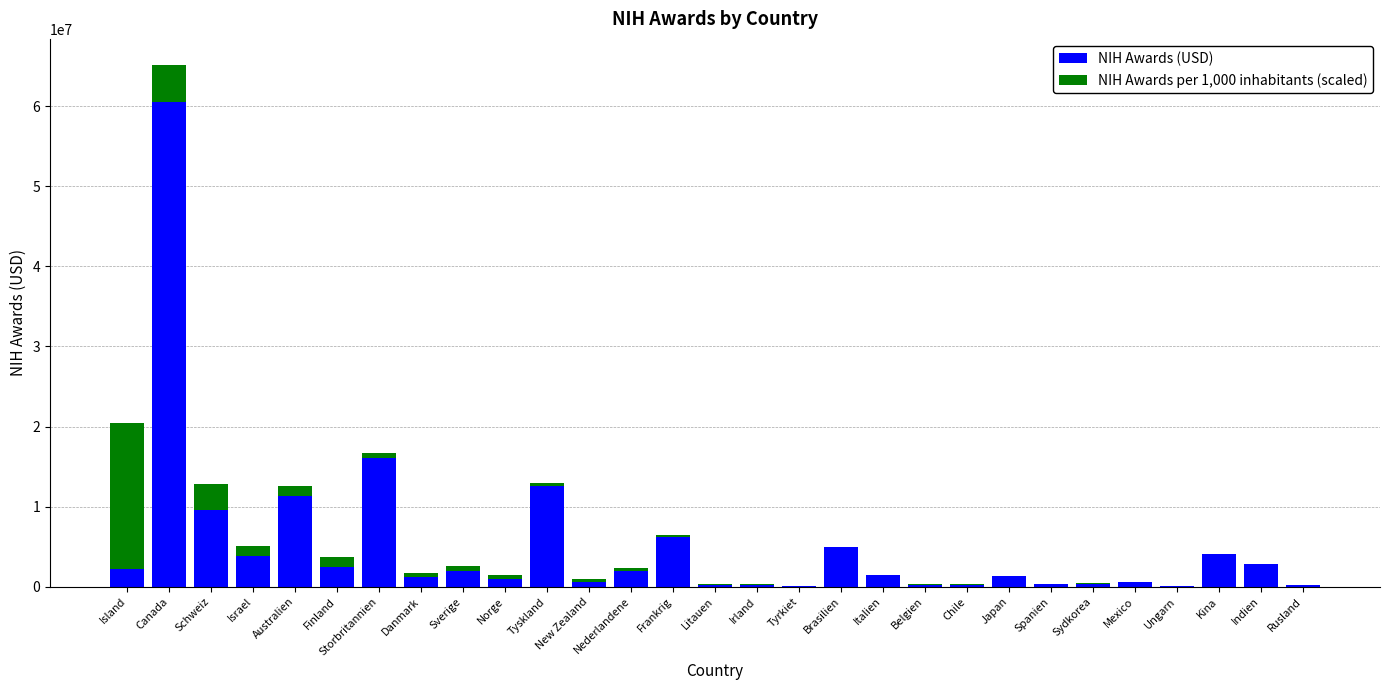

What is the sum of the NIH Awards (USD) values at Finland and Mexico?

3074650.0